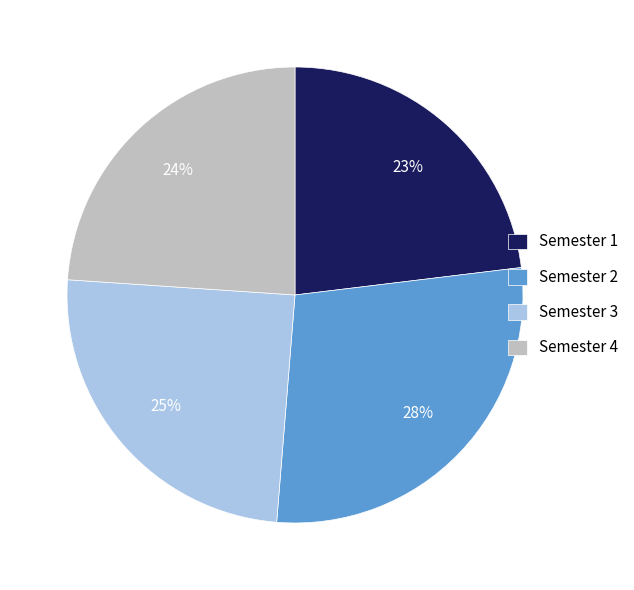

Approximately how many times larger is the value at Semester 2 compared to Semester 1?

1.2